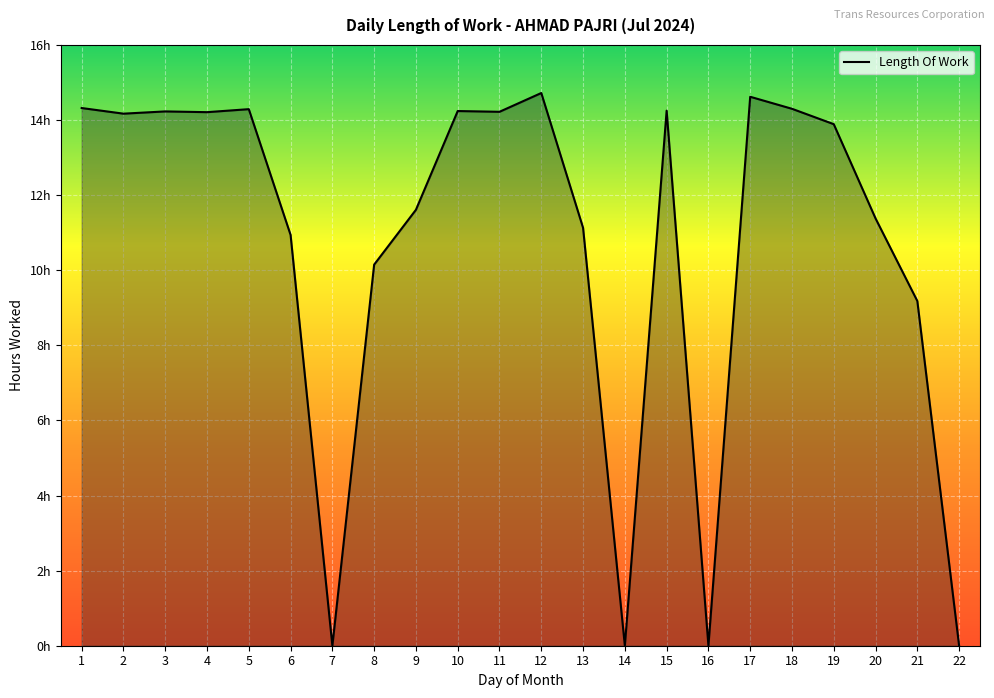

Reading left to right, what are all the values shown in this chart?

14.3	14.2	14.2	14.2	14.3	10.9	0.0	10.2	11.6	14.2	14.2	14.7	11.1	0.0	14.2	0.0	14.6	14.3	13.9	11.4	9.2	0.0